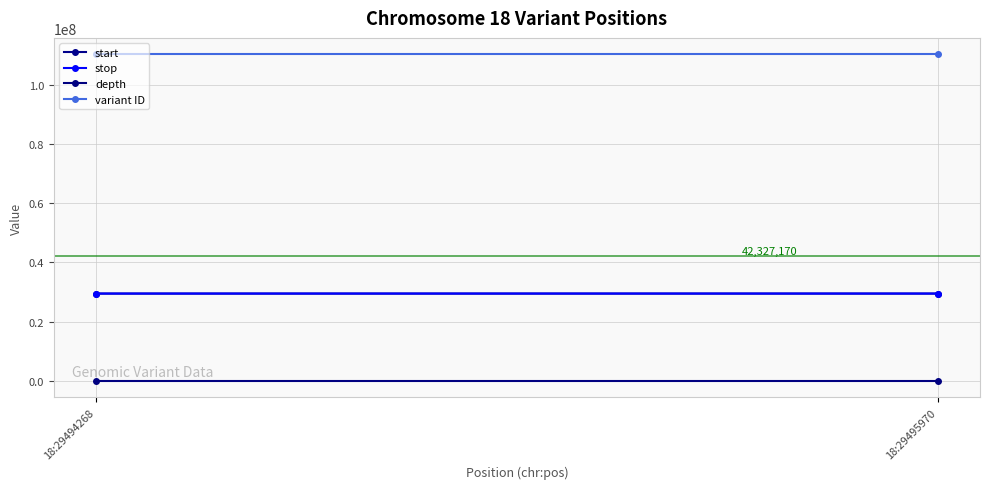

Count the number of categories in the chart.

2